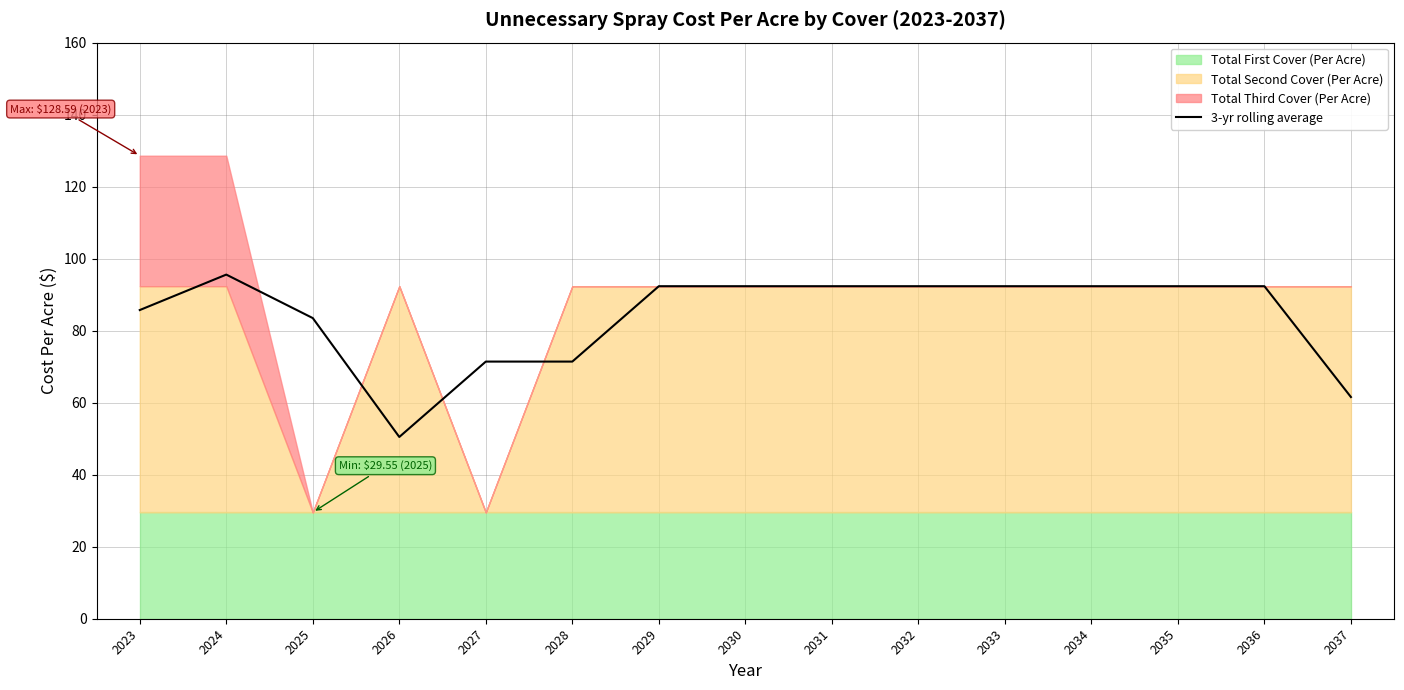

What is the value of the 10th point from the left?

92.4